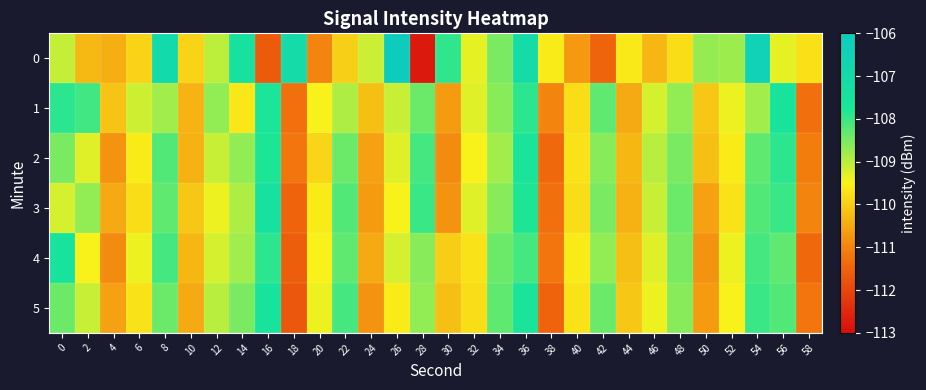

Rank the series by their maximum value, from lowest to highest.

2, 1, 4, 5, 3, 0